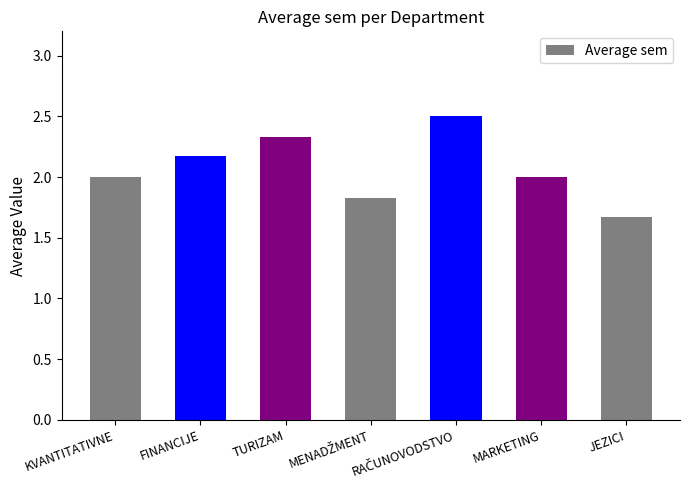

Is it true that the value at JEZICI is 0.9?

False